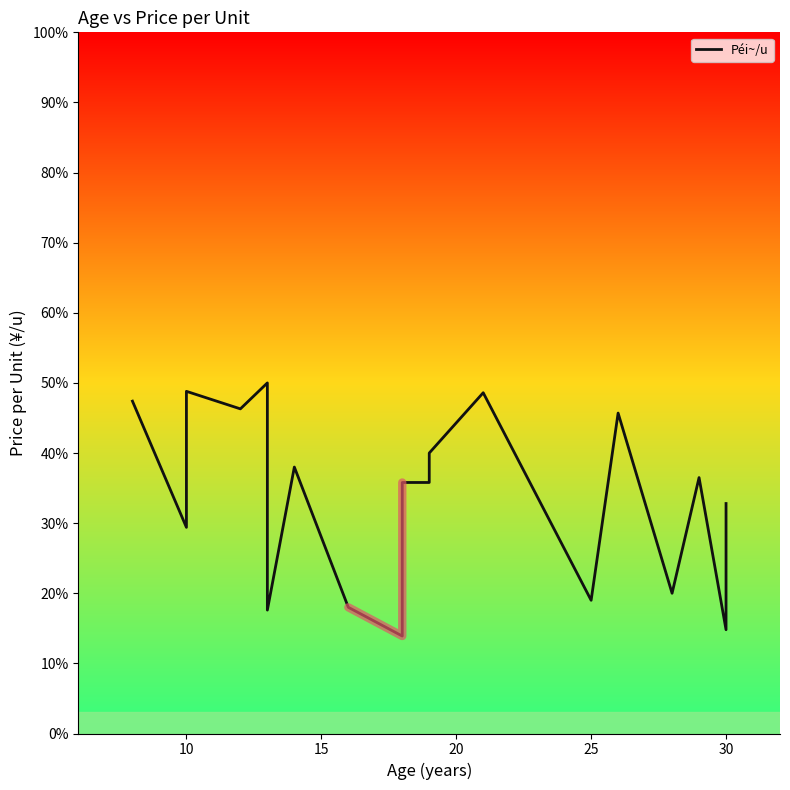

Where is the data nearest to the value 31?

10